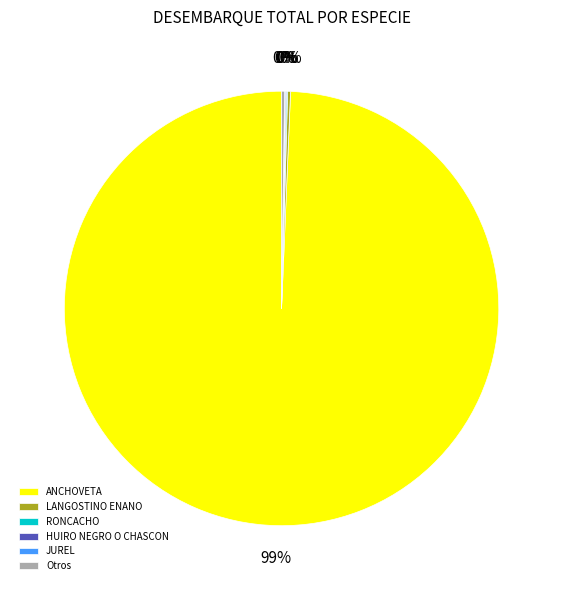

Which slice is the largest?

ANCHOVETA